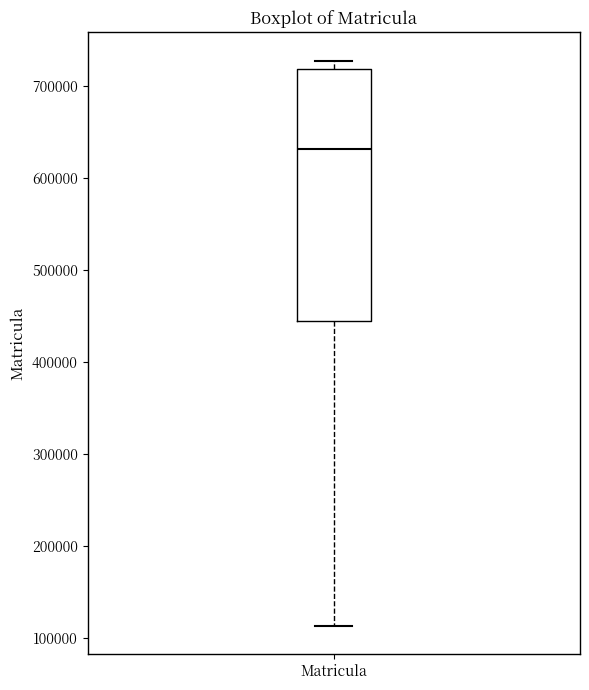

Read this box plot against the y-axis: the position of the median line, the range covered by the box, and the ends of both whiskers. The values are not printed on the chart, so give them approximately, as read against the axis.

median 630000, box 440000 to 720000, whiskers 110000 to 730000